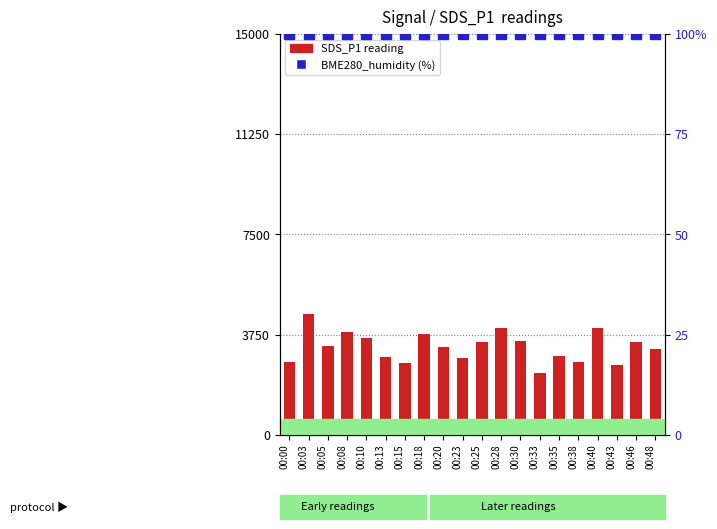

Reading left to right, what are all the values shown in this chart?

SDS_P1 (scaled): 2715.0	4515.0	3330.0	3855.0	3615.0	2919.0	2679.0	3789.0	3294.0	2865.0	3480.0	4005.0	3525.0	2316.0	2964.0	2721.0	3981.0	2631.0	3480.0	3195.0
BME280_humidity (%): 100.0	100.0	100.0	100.0	100.0	100.0	100.0	100.0	100.0	100.0	100.0	100.0	100.0	100.0	100.0	100.0	100.0	100.0	100.0	100.0